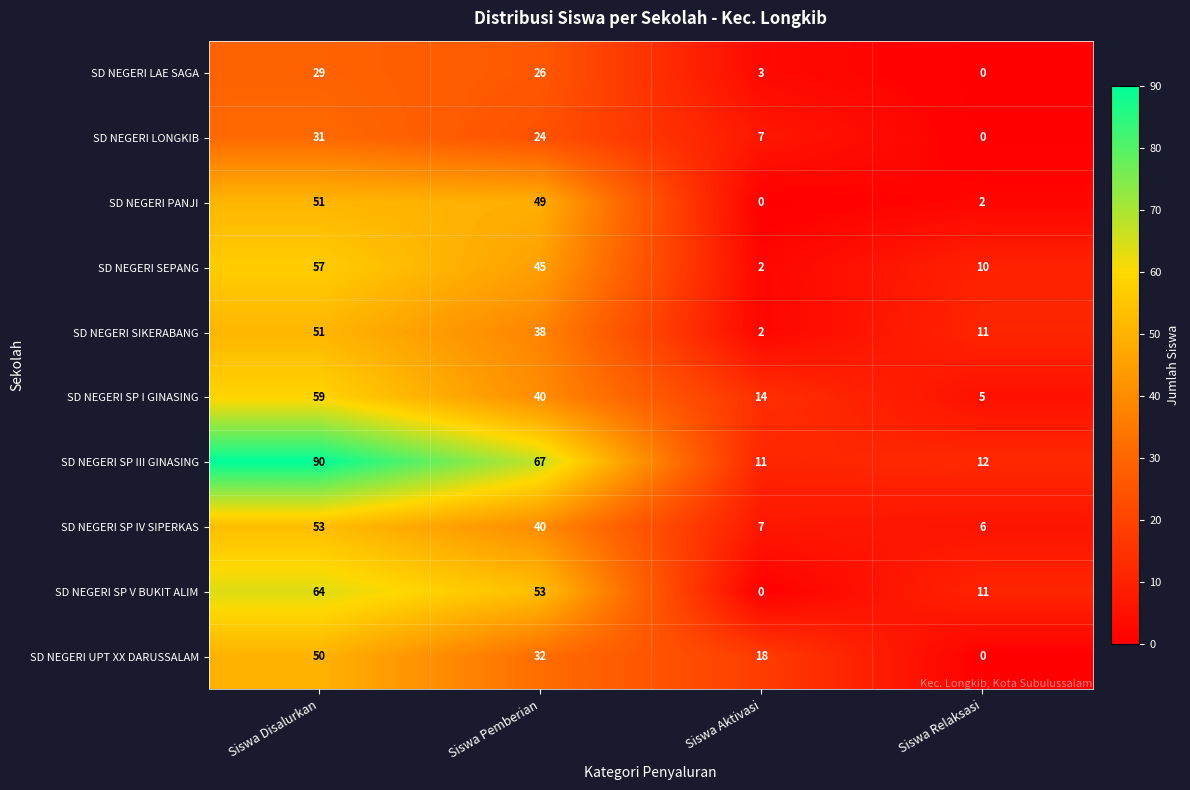

True or false: SD NEGERI LONGKIB has a value of 31 at Siswa Disalurkan.

True